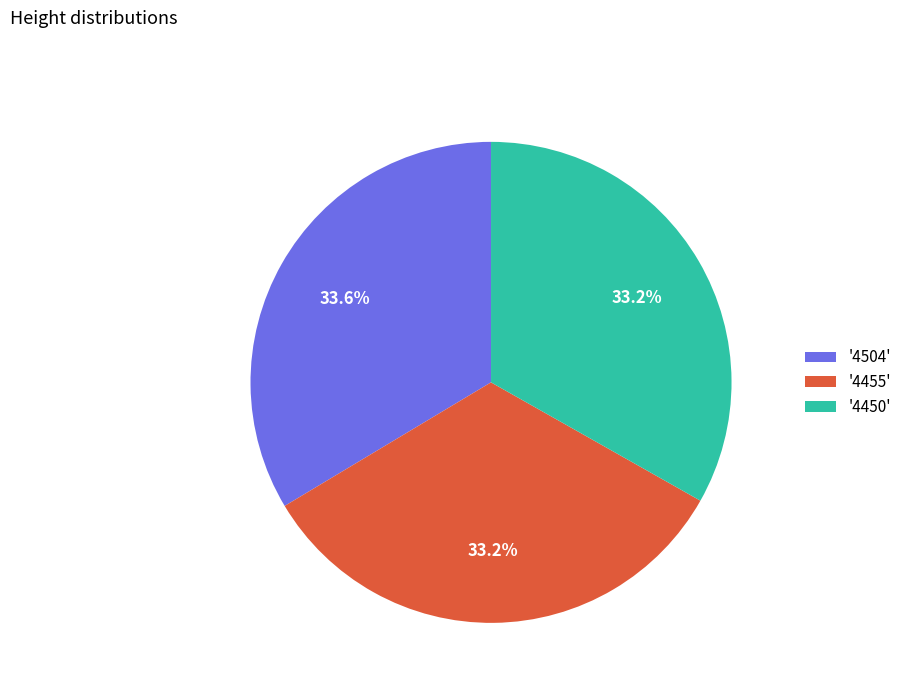

Does '4504' represent more than half of the total?

No